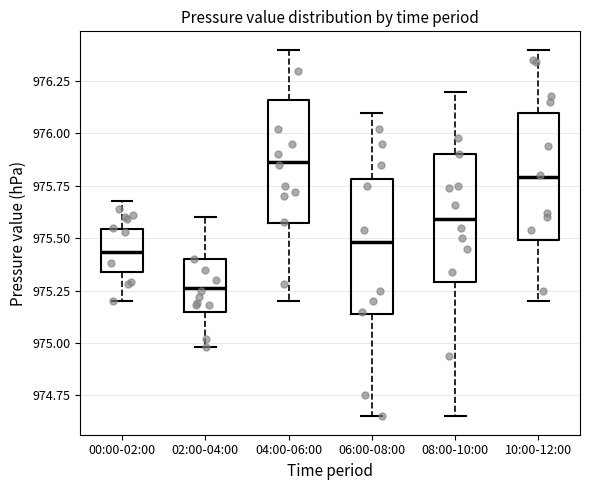

Which box has the lowest median line?

02:00-04:00